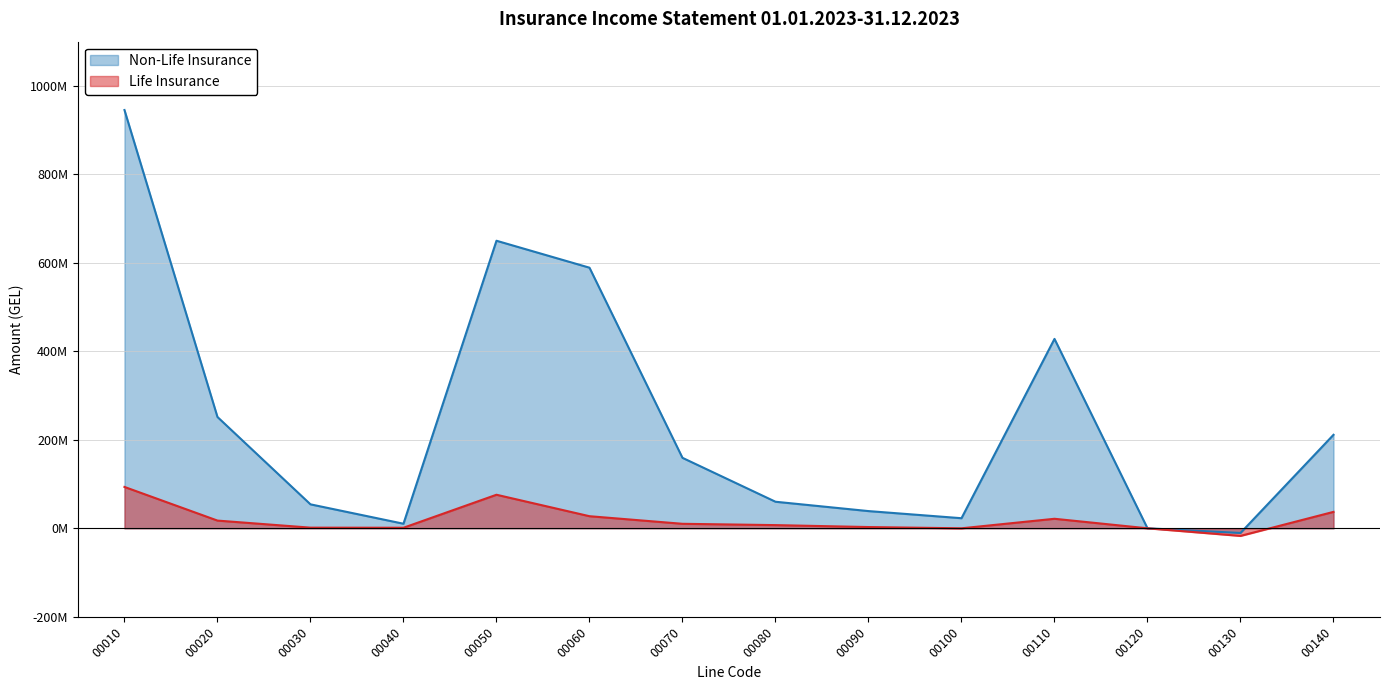

What is the average value of the Life Insurance series?

19899784.7